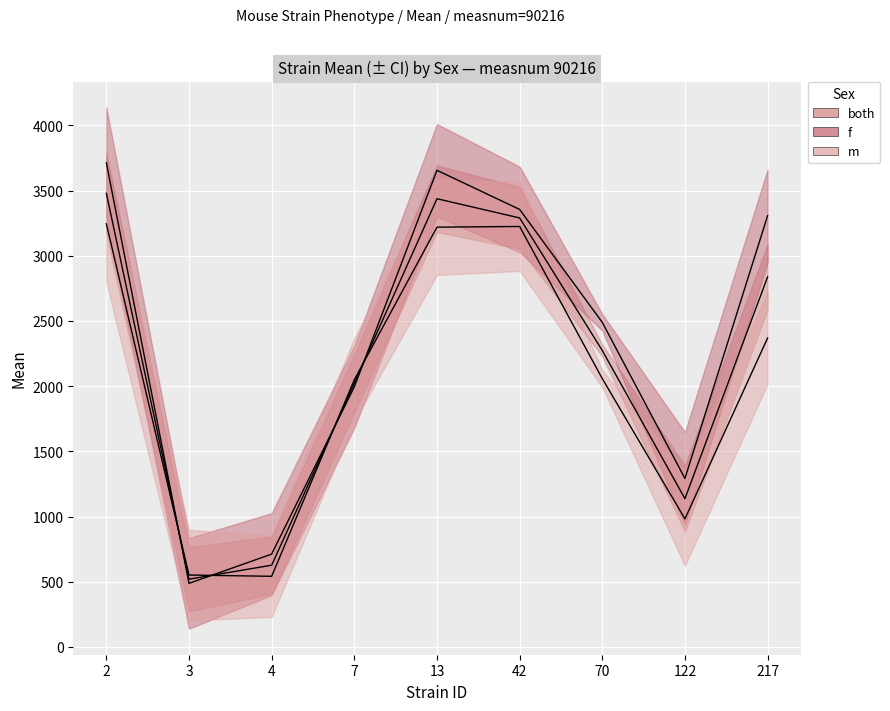

What is the average value of the both series?

2180.6